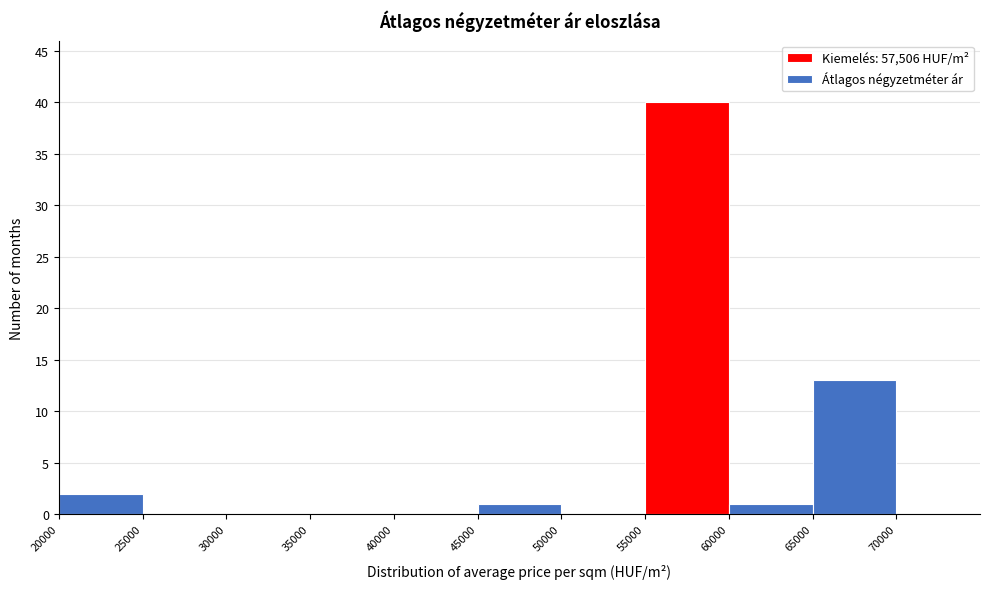

Which range on the x-axis has the tallest bar?

55000 to 60000